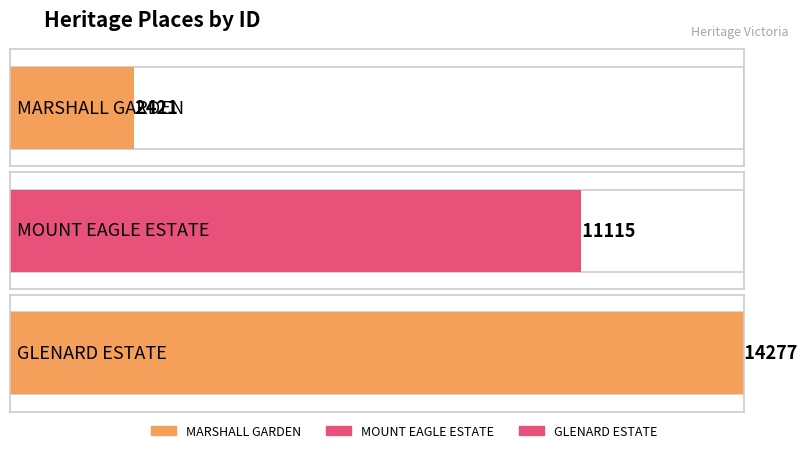

Which has a higher value, MOUNT EAGLE ESTATE or MARSHALL GARDEN?

MOUNT EAGLE ESTATE